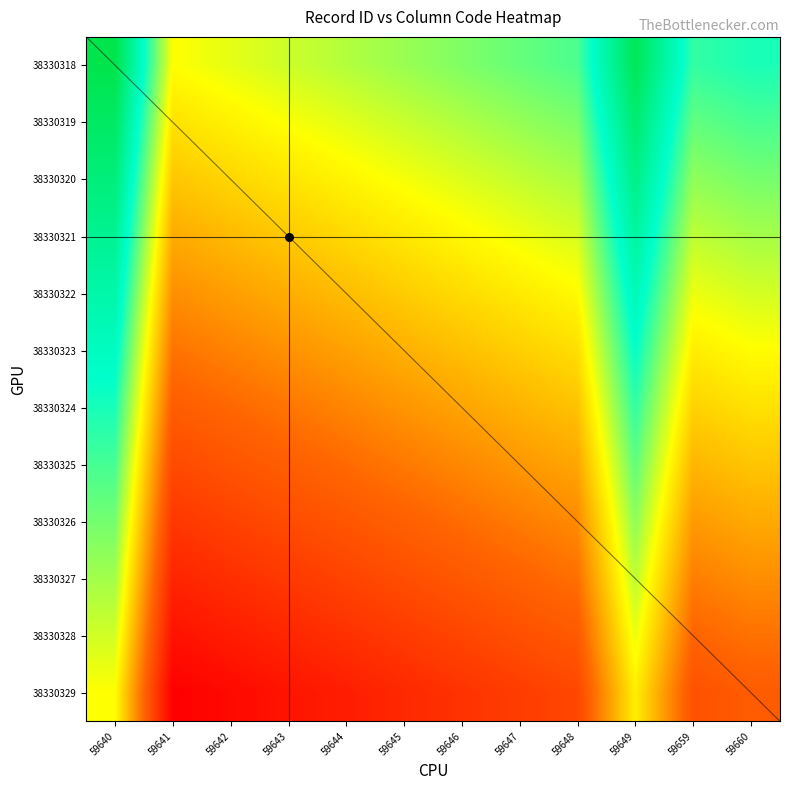

Is the value of 38330329 at 59647 greater than the value of 38330320 at 59648?

No